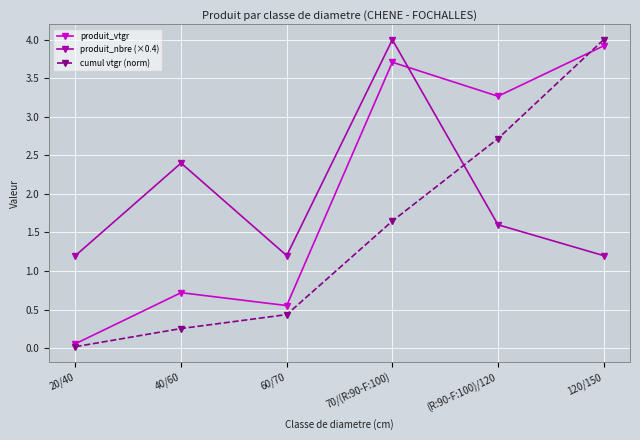

What is the difference between the highest and lowest values at (R:90-F:100)/120?

1.7